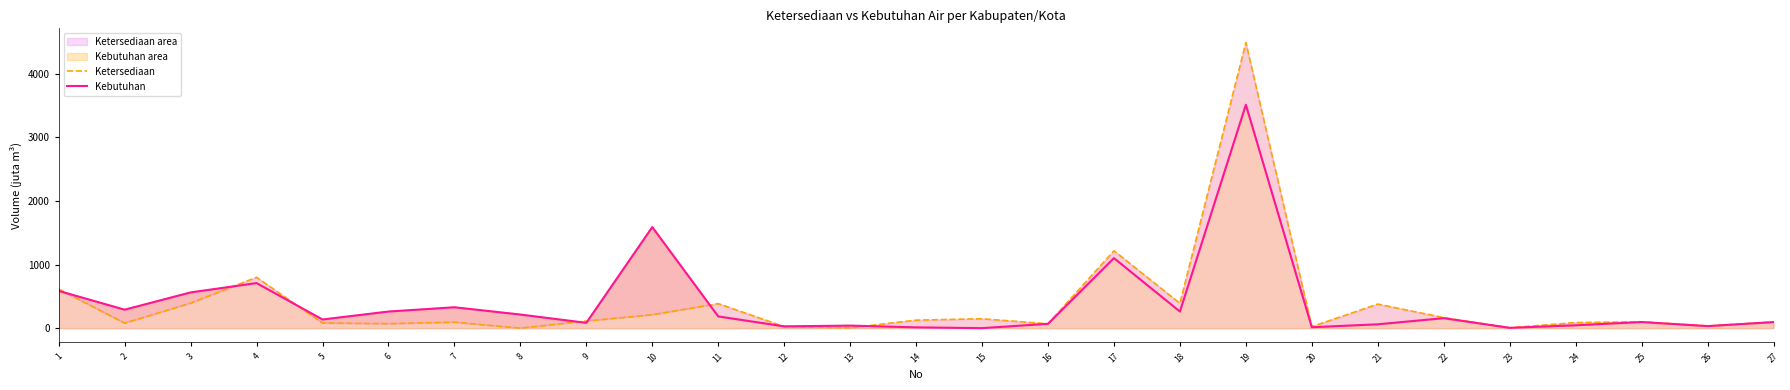

Reading right to left, list all the values displayed in this chart.

Ketersediaan: 97.0	34.0	100.0	87.6	6.0	164.5	378.0	23.5	4486.4	390.0	1215.0	68.0	147.0	125.6	4.0	24.0	385.0	210.0	111.7	0.0	93.0	69.8	80.0	799.0	392.5	78.5	614.5
Kebutuhan: 95.2	32.0	96.0	44.8	4.8	156.7	60.5	14.1	3510.0	261.0	1100.0	68.0	0.0	12.3	40.0	28.0	184.0	1588.0	83.3	213.6	328.0	260.6	136.0	708.0	561.4	290.1	585.2